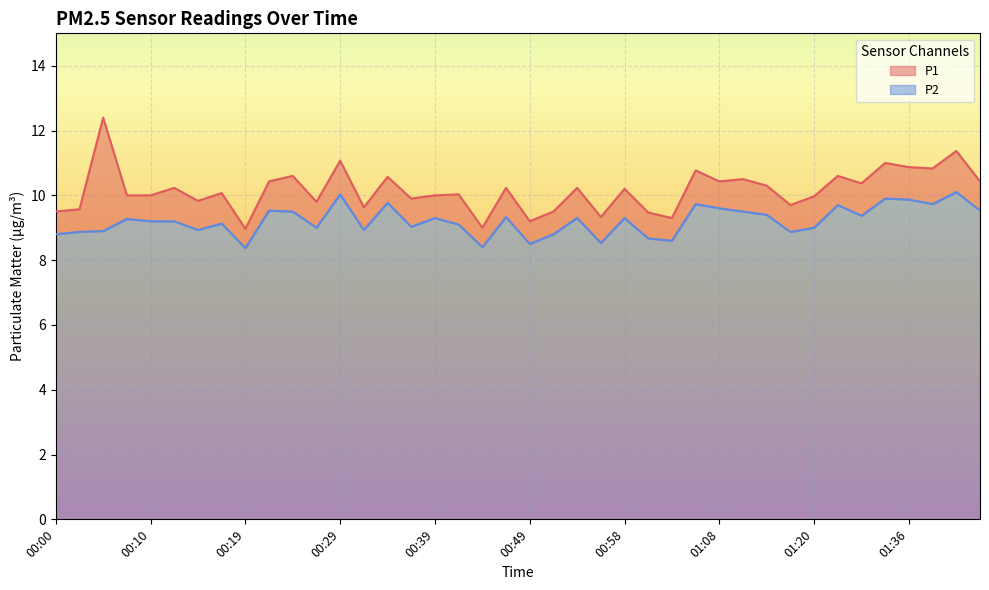

True or false: P2 and P1 intersect in this chart.

False